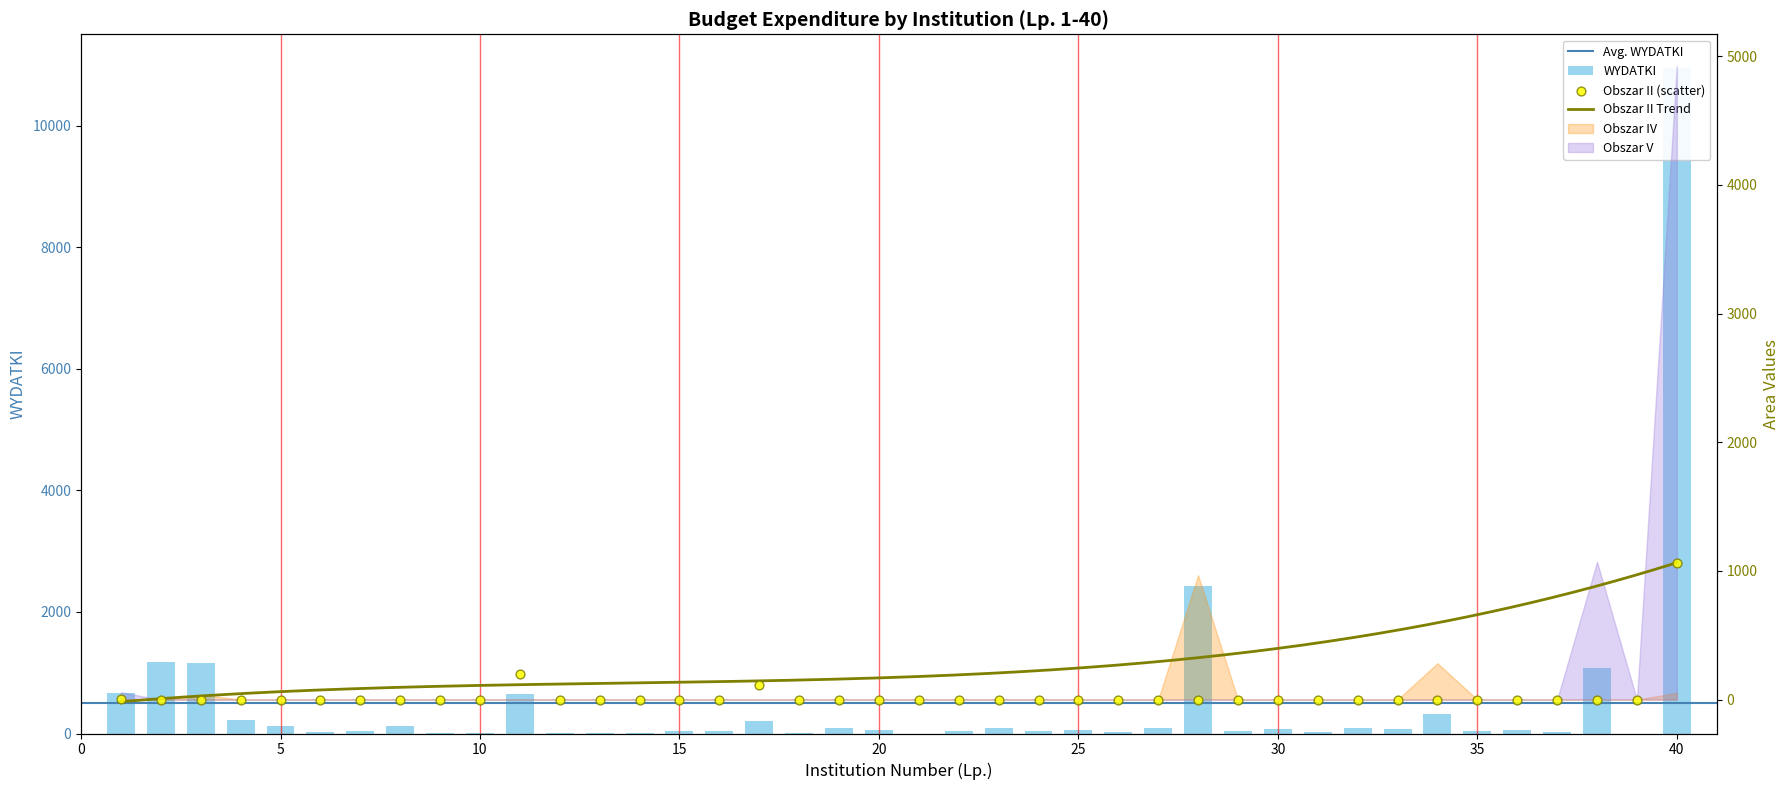

Is the value of WYDATKI at 35 greater than the value of Obszar II at 25?

Yes